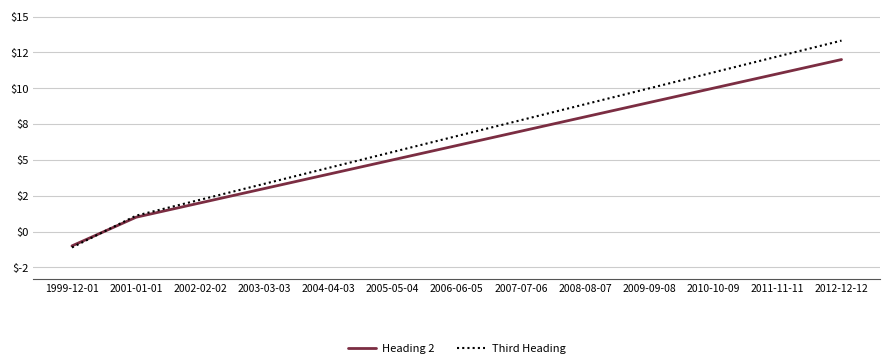

How many times do Heading 2 and Third Heading cross each other?

1